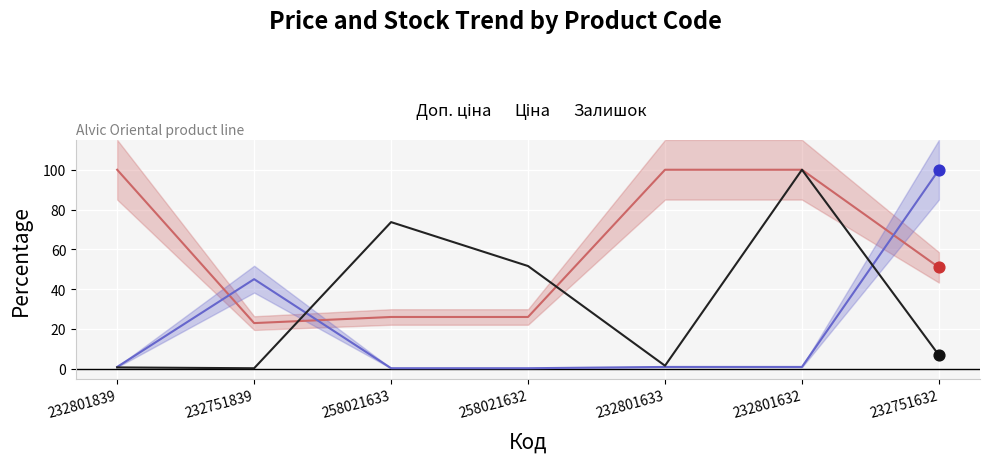

Which series reaches the minimum Y coordinate?

Залишок